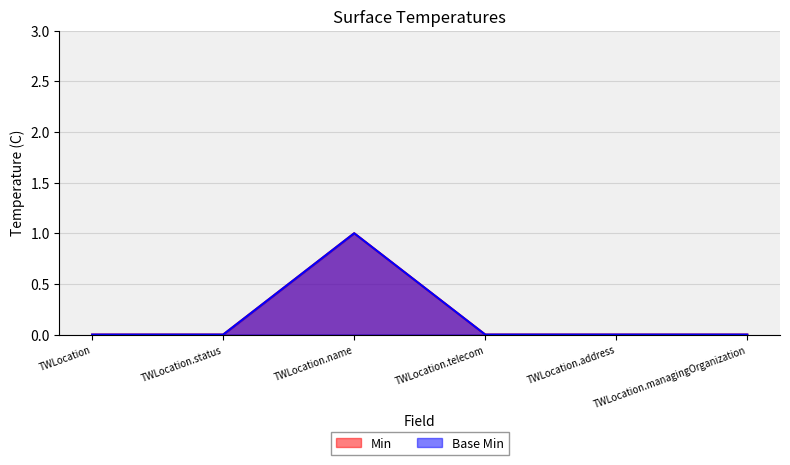

In Min, how many points are higher than both neighbors (excluding endpoints)?

1